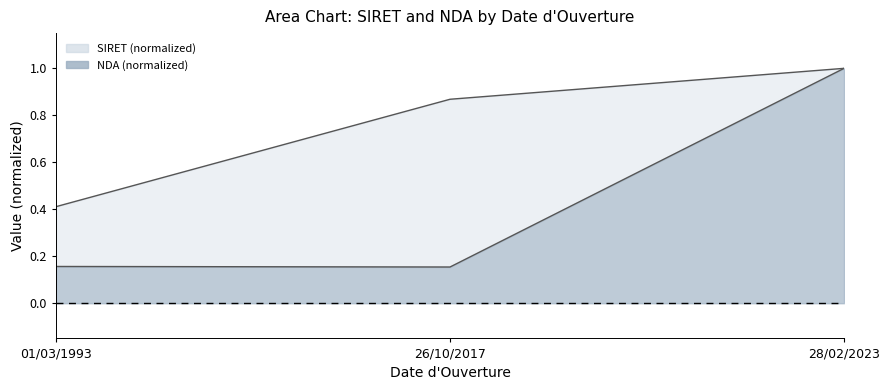

True or false: SIRET has a value of 0.4 at 01/03/1993.

True